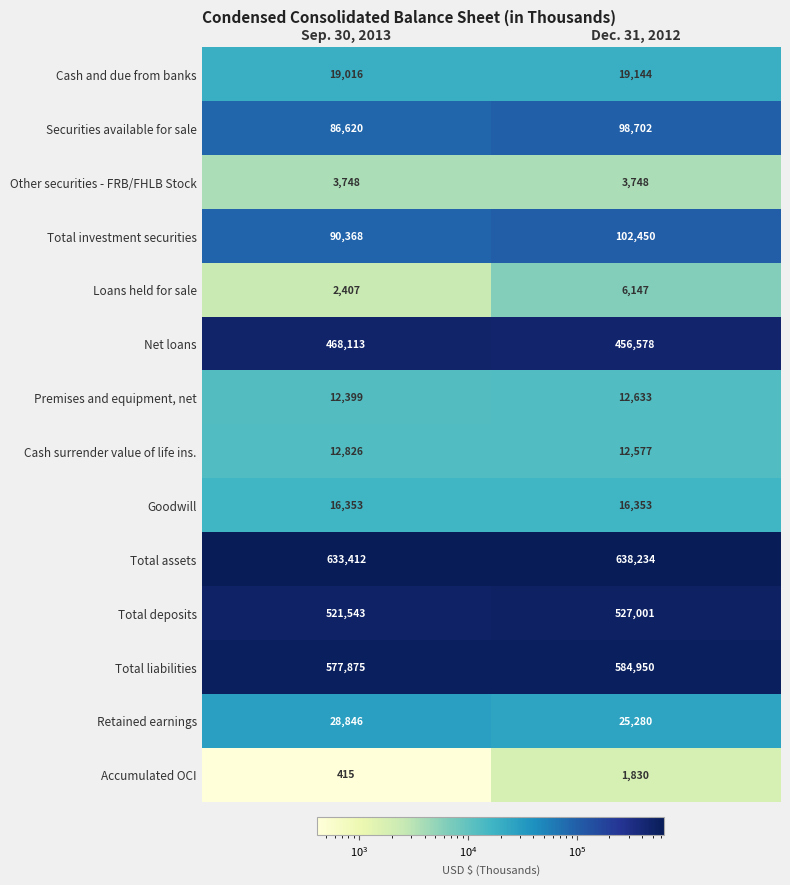

True or false: Total investment securities has a value of 90368 at Sep. 30, 2013.

True